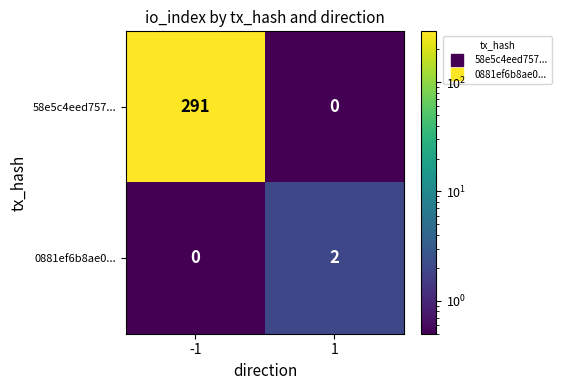

Is it true that 58e5c4eed757... equals 291 at -1?

True